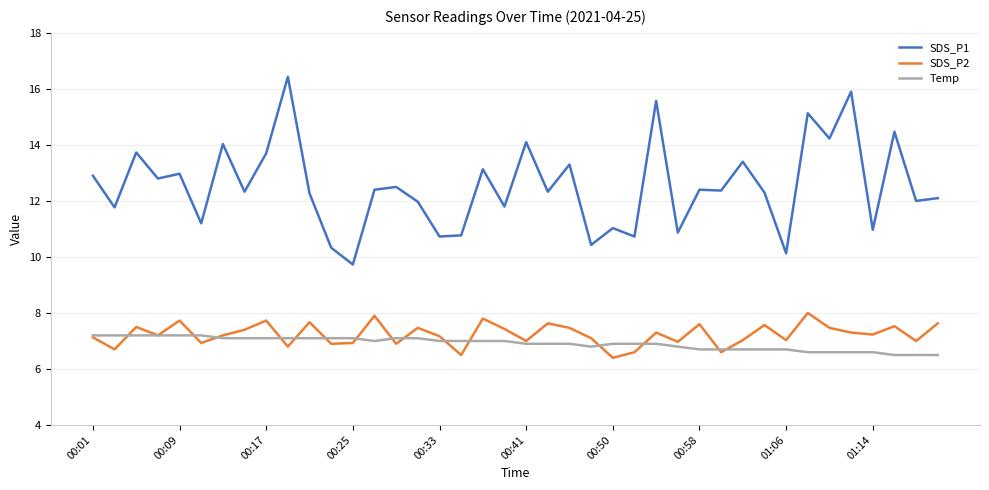

Rank the series by their maximum value, from lowest to highest.

Temp, SDS_P2, SDS_P1